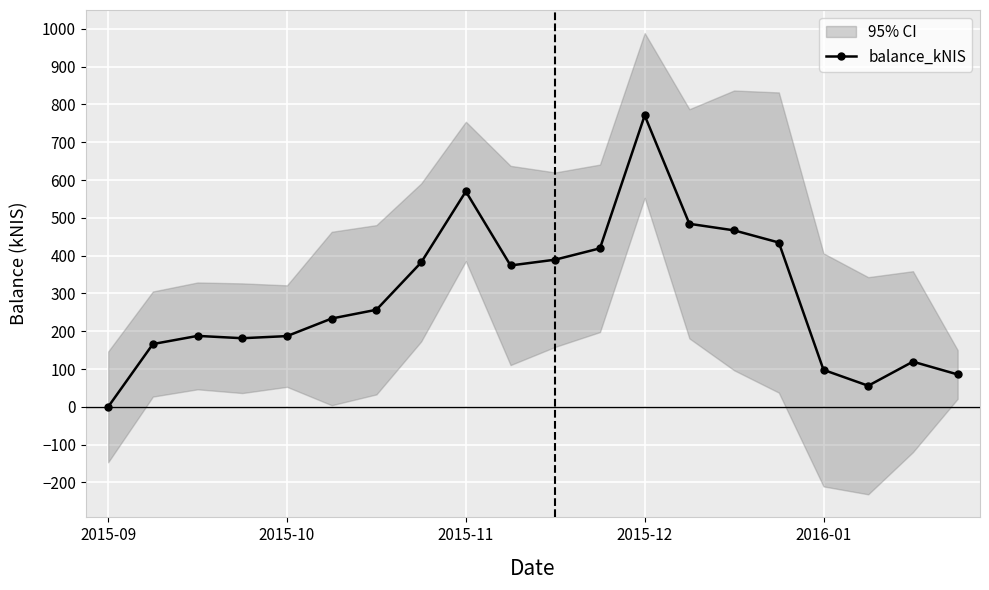

True or false: balance_kNIS has more than 0 points higher than both neighbors.

True